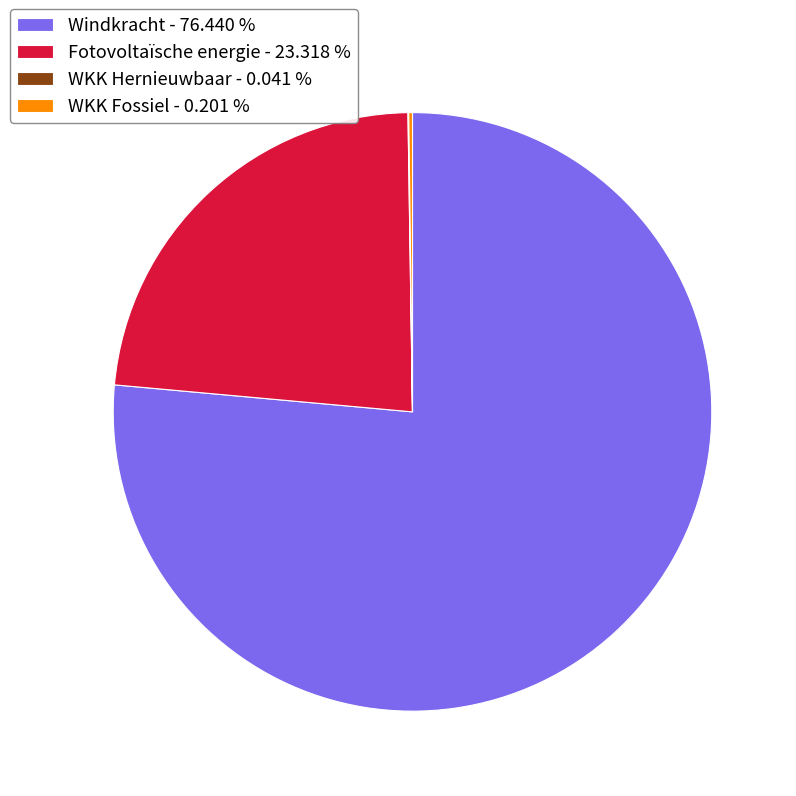

Which category has the biggest portion of the pie?

Windkracht - 76.440 %